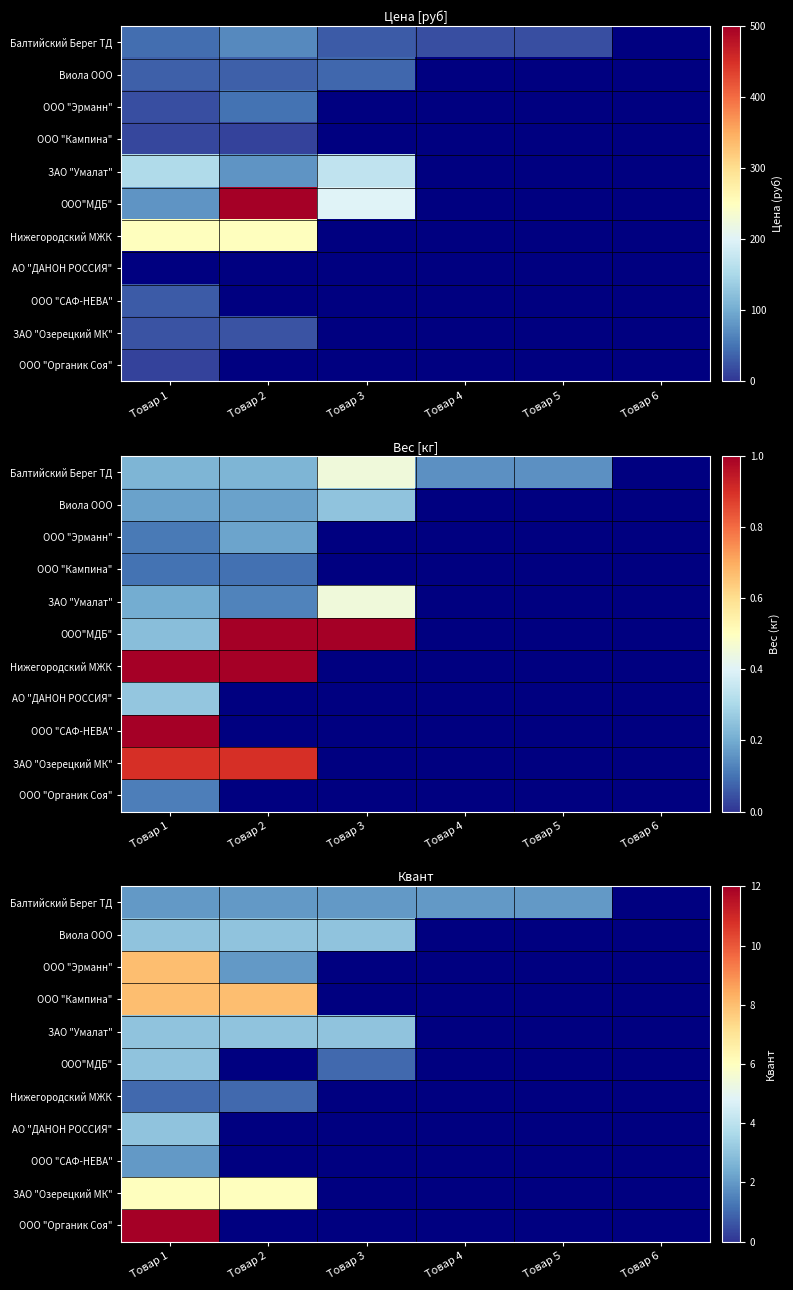

List the labels in order of ЗАО "Умалат" value, largest first.

Товар 1, Товар 2, Товар 3, Товар 4, Товар 5, Товар 6